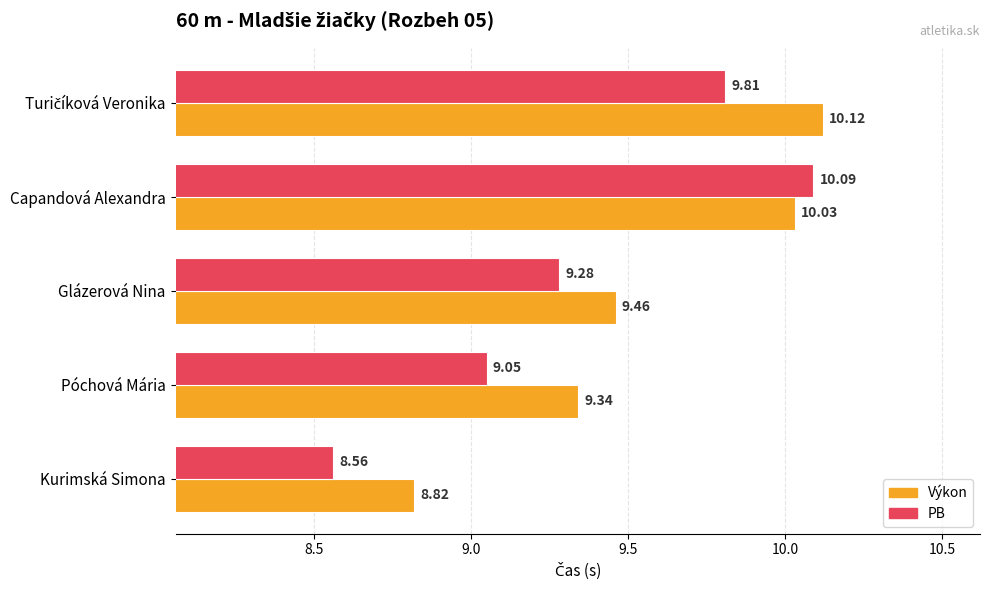

At how many categories does at least one series exceed 9?

4